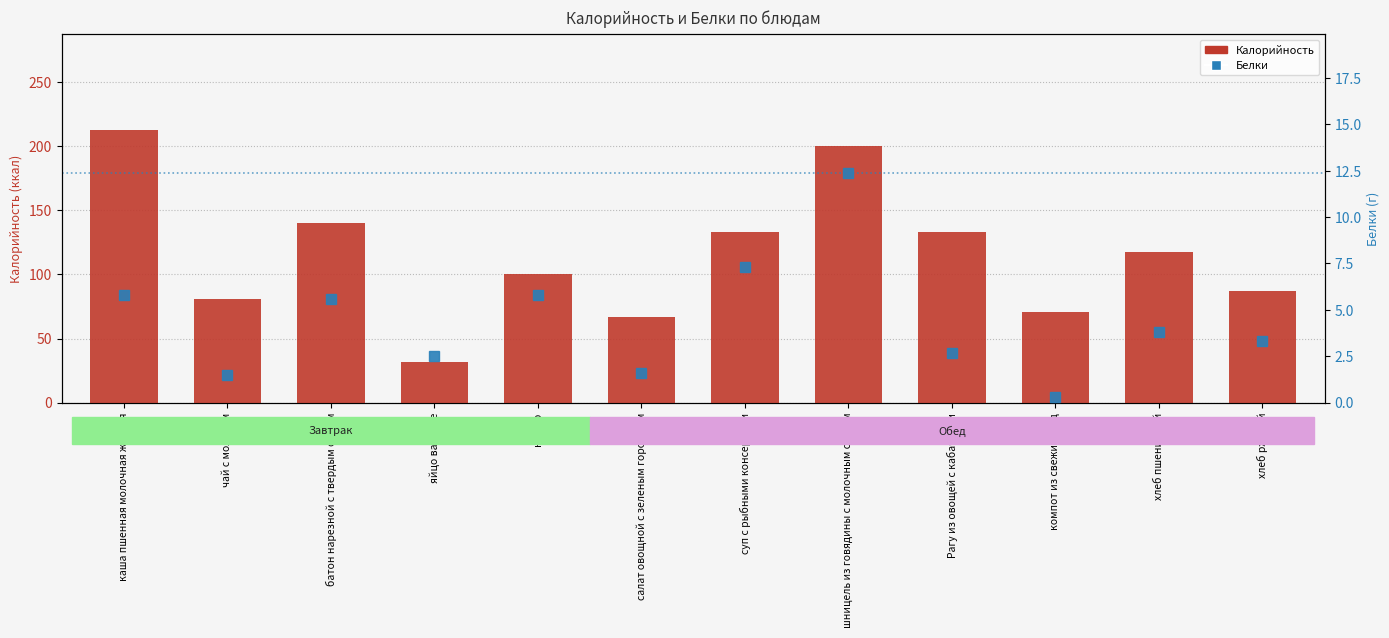

Reading left to right, transcribe all the data shown in this chart.

Калорийность: 212.7	81.0	140.4	31.5	100.0	66.6	133.0	200.0	133.0	71.0	117.5	87.0
Белки: 5.8	1.5	5.6	2.5	5.8	1.6	7.3	12.4	2.7	0.3	3.8	3.3